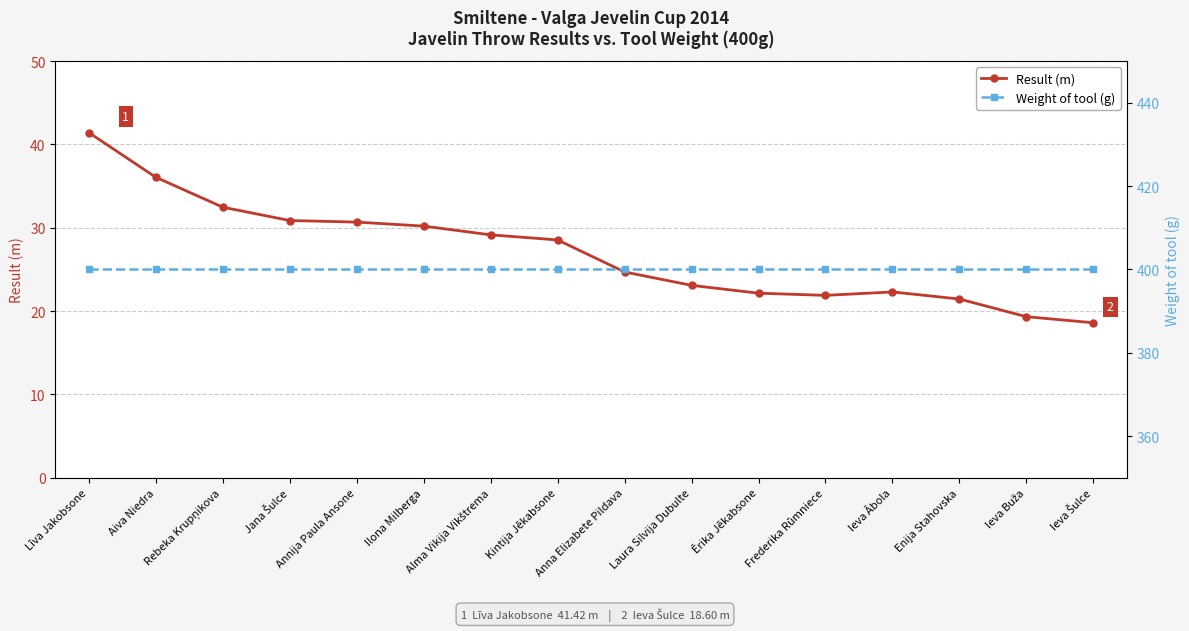

Is this an area chart (filled region under the line)?

No